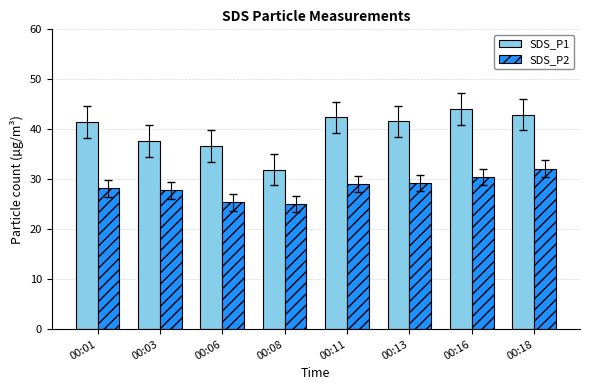

True or false: SDS_P2 has a value of 27.8 at 00:03.

True